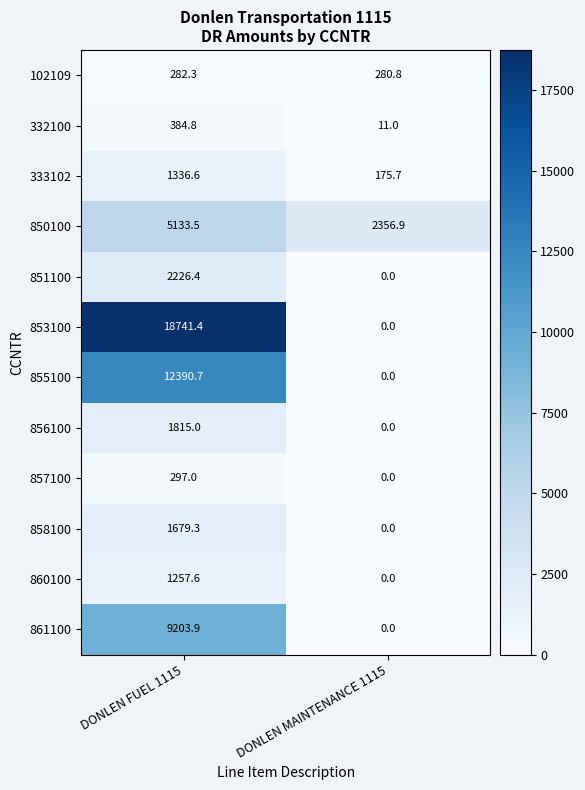

Which series has the largest range (max minus min)?

853100